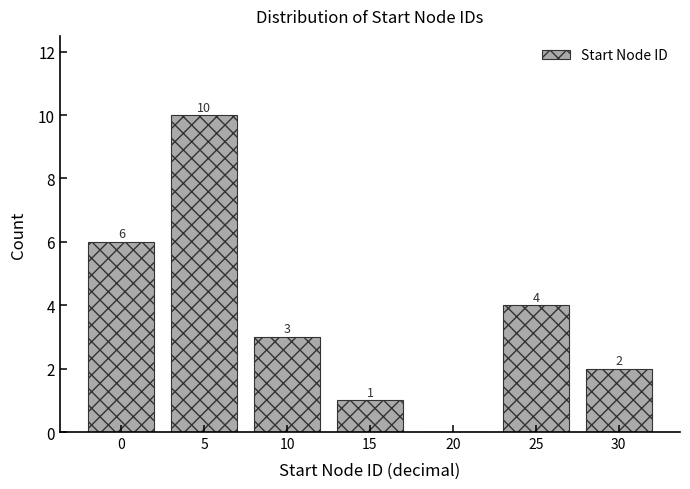

Reading left to right, transcribe all the data shown in this chart.

0=6	5=10	10=3	15=1	20=0	25=4	30=2